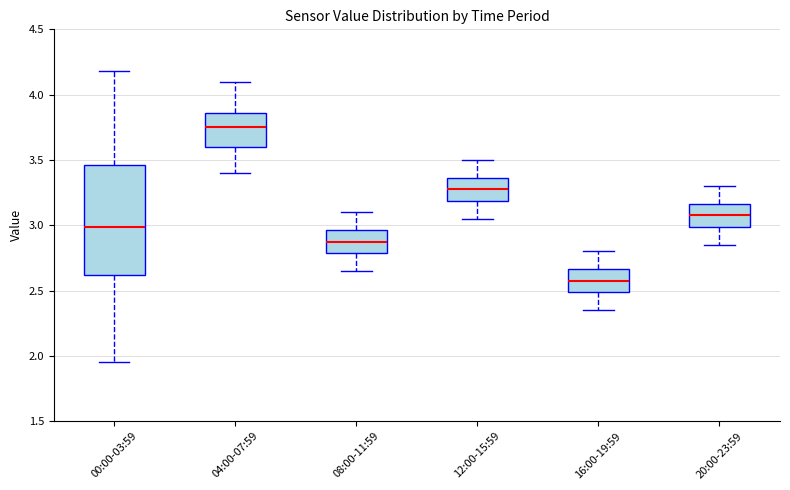

Reading left to right, transcribe this box plot: for each box, give where its median line is, the range the box spans, and where its two whiskers end, as read against the y-axis. The values are not printed on the chart, so give them approximately, as read against the axis.

00:00-03:59: median 3.00, box 2.60 to 3.45, whiskers 1.95 to 4.20
04:00-07:59: median 3.75, box 3.60 to 3.85, whiskers 3.40 to 4.10
08:00-11:59: median 2.90, box 2.80 to 2.95, whiskers 2.65 to 3.10
12:00-15:59: median 3.30, box 3.20 to 3.35, whiskers 3.05 to 3.50
16:00-19:59: median 2.60, box 2.50 to 2.65, whiskers 2.35 to 2.80
20:00-23:59: median 3.10, box 3.00 to 3.15, whiskers 2.85 to 3.30